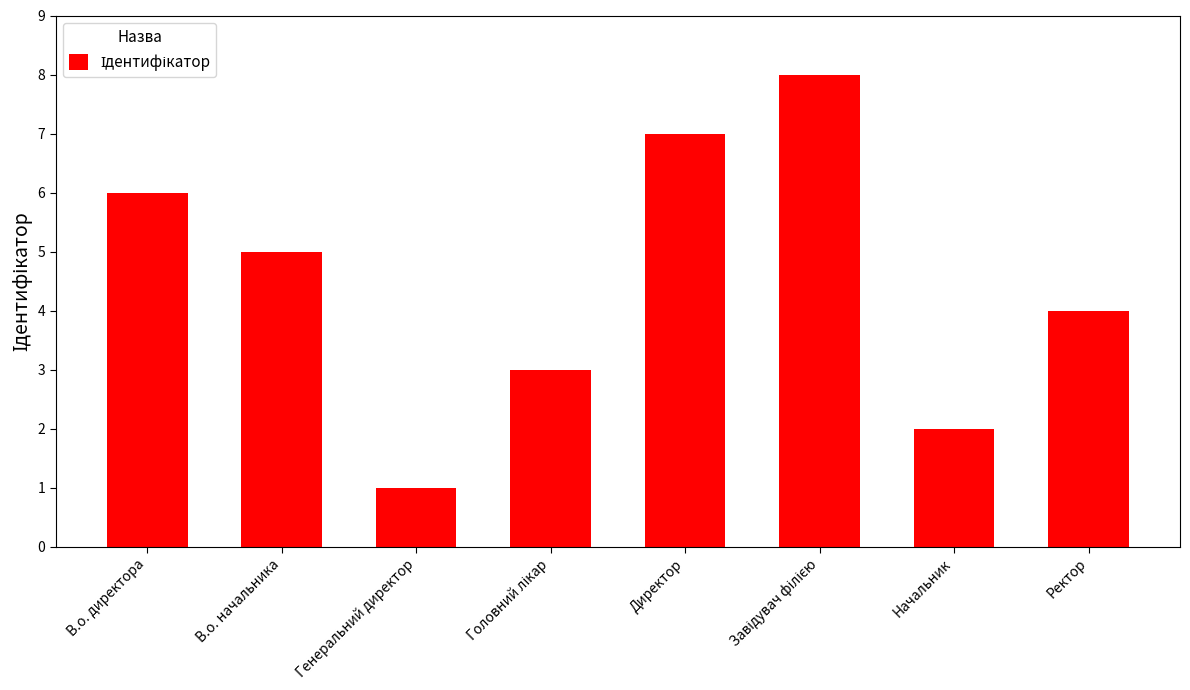

How many categories are shown in the chart?

8